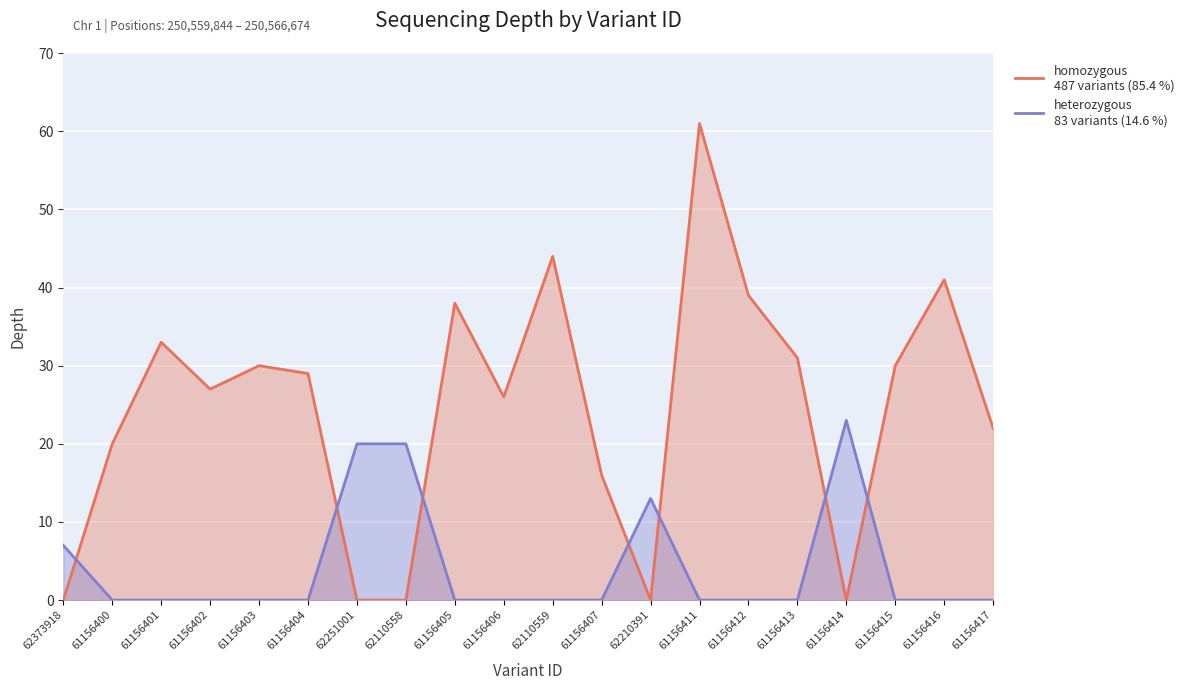

Which series has the widest spread of values?

homozygous